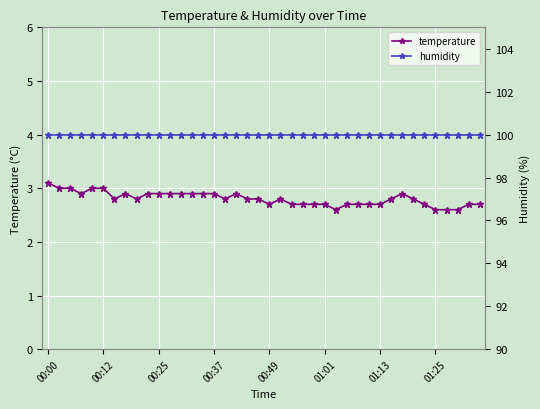

True or false: temperature and humidity cross at least once.

False